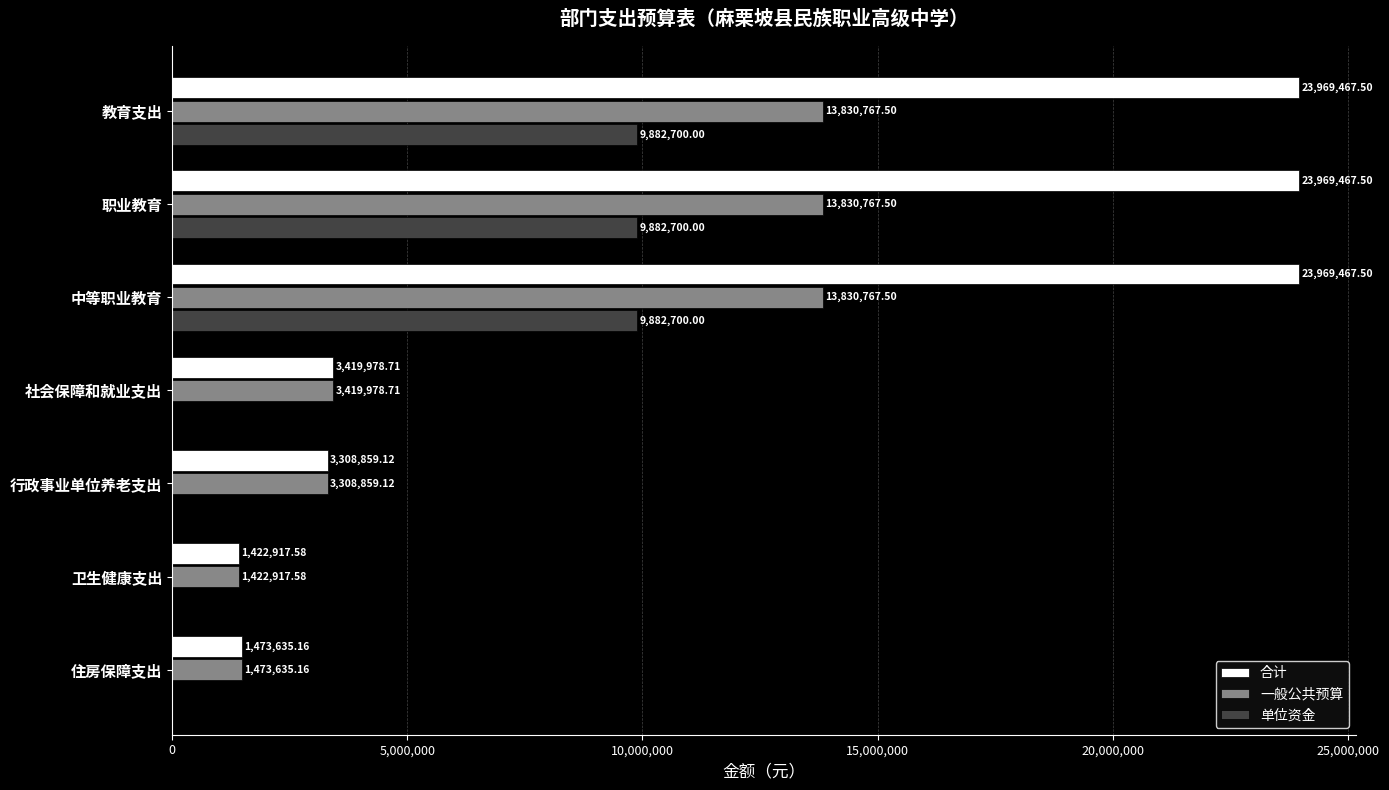

Between 中等职业教育 and 住房保障支出, which series saw the biggest shift?

合计